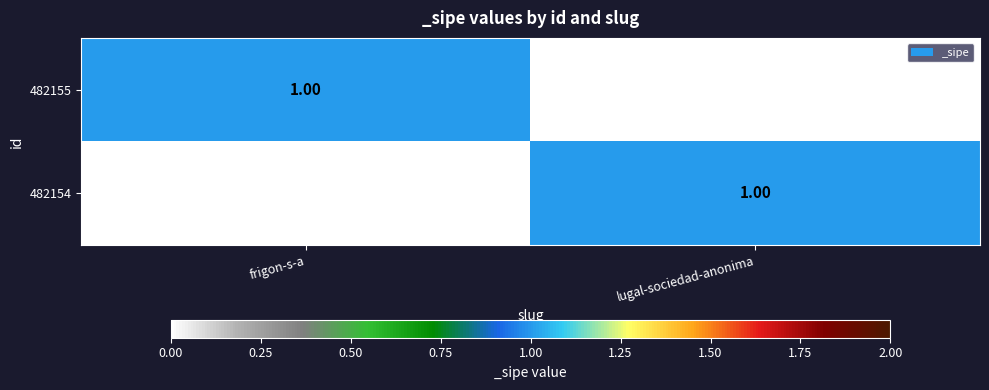

Is the value of 482154 at frigon-s-a greater than the value of 482155 at frigon-s-a?

No